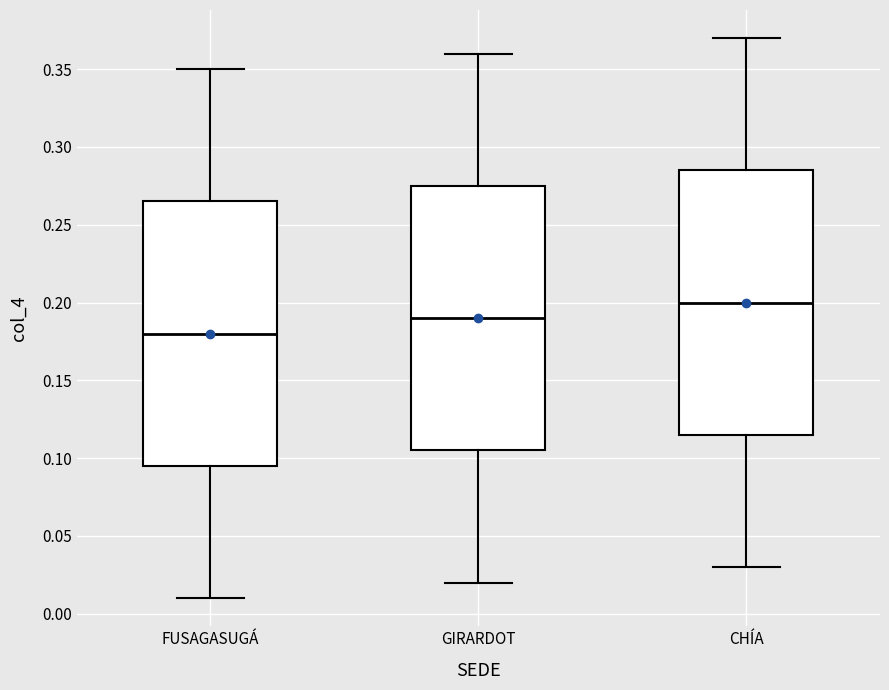

Which box's median line is the highest?

CHÍA